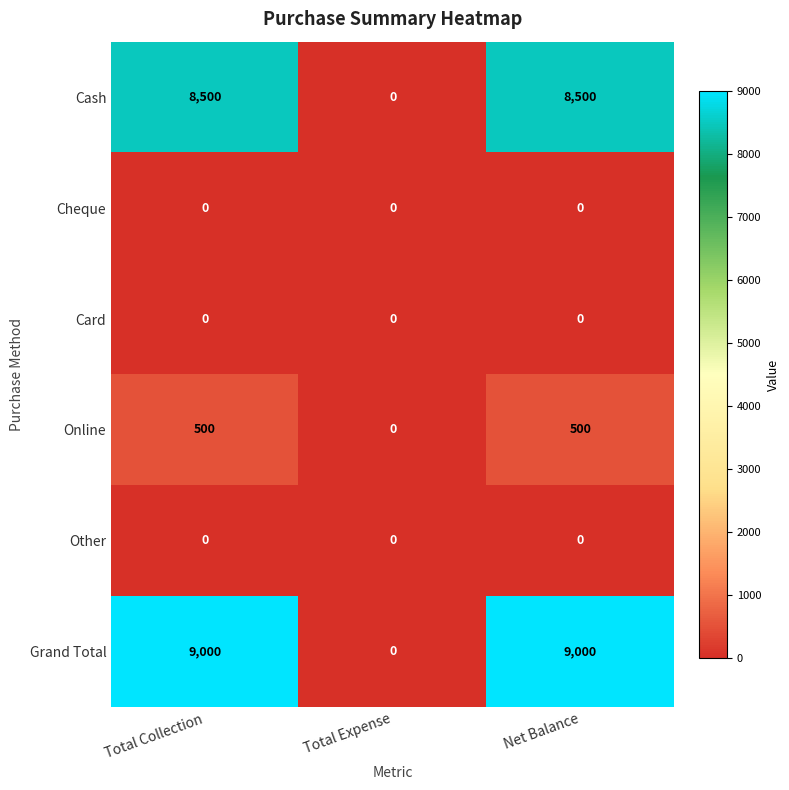

The Online series shows 500 at Net Balance. True or false?

True